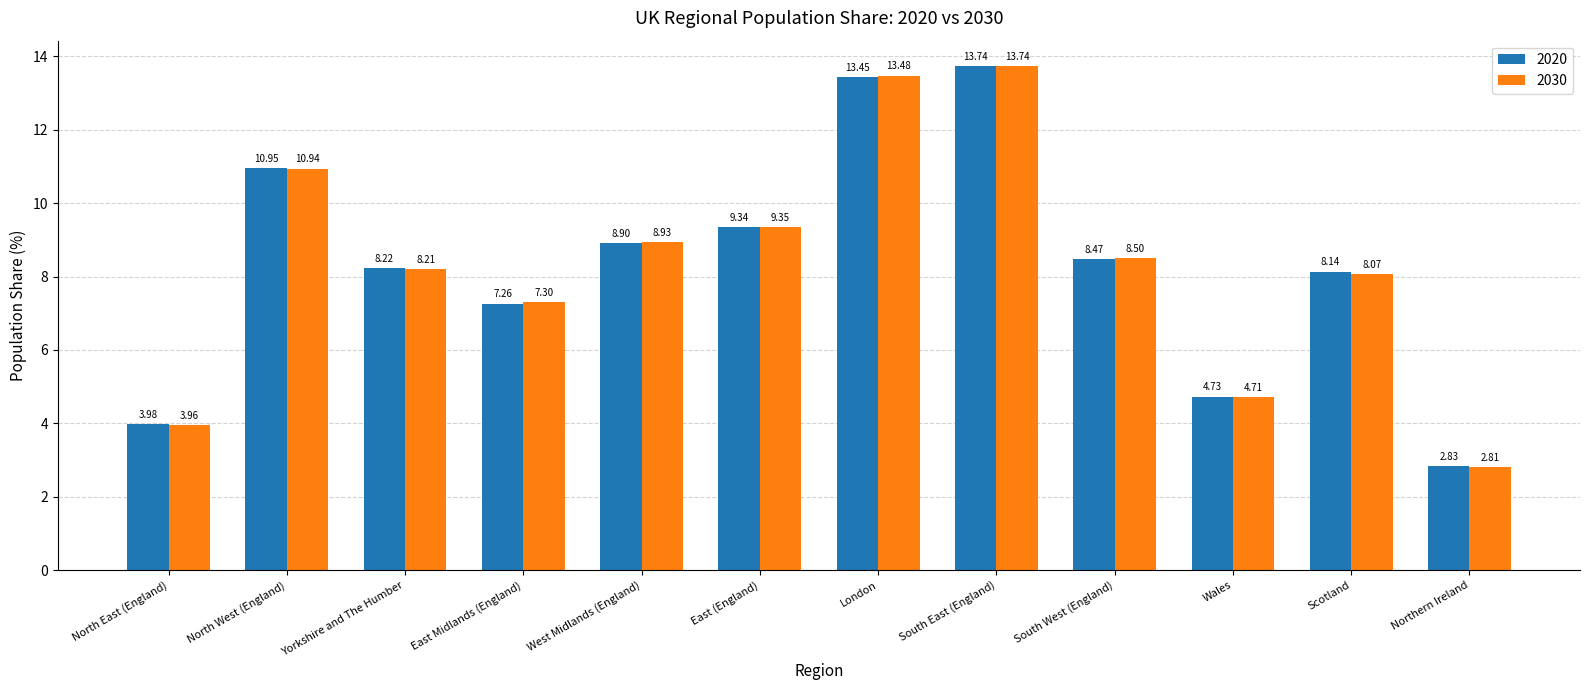

Are the bars horizontal?

No